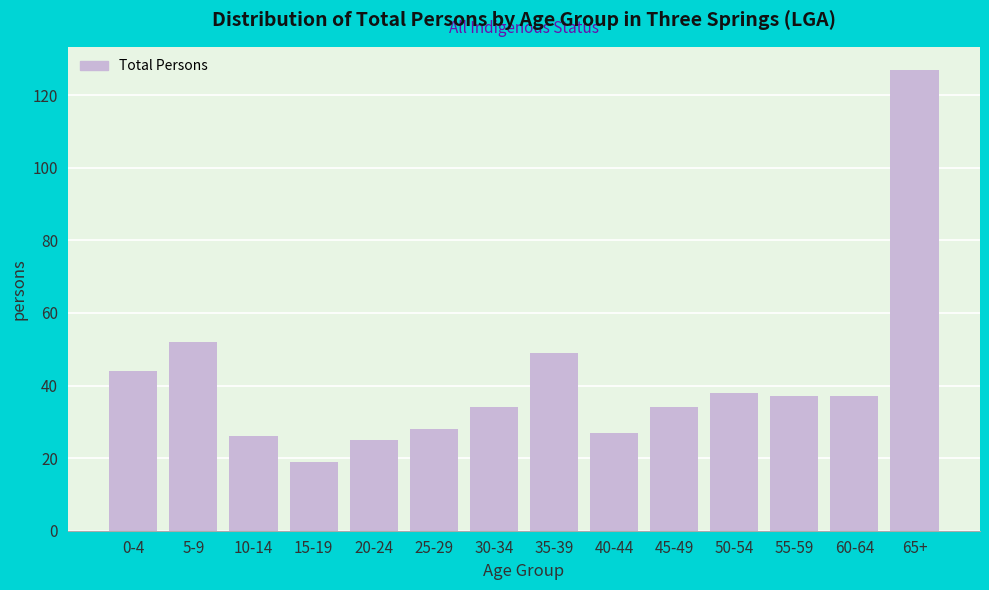

Reading left to right, transcribe all the data shown in this chart.

0-4=44	5-9=52	10-14=26	15-19=19	20-24=25	25-29=28	30-34=34	35-39=49	40-44=27	45-49=34	50-54=38	55-59=37	60-64=37	65+=127